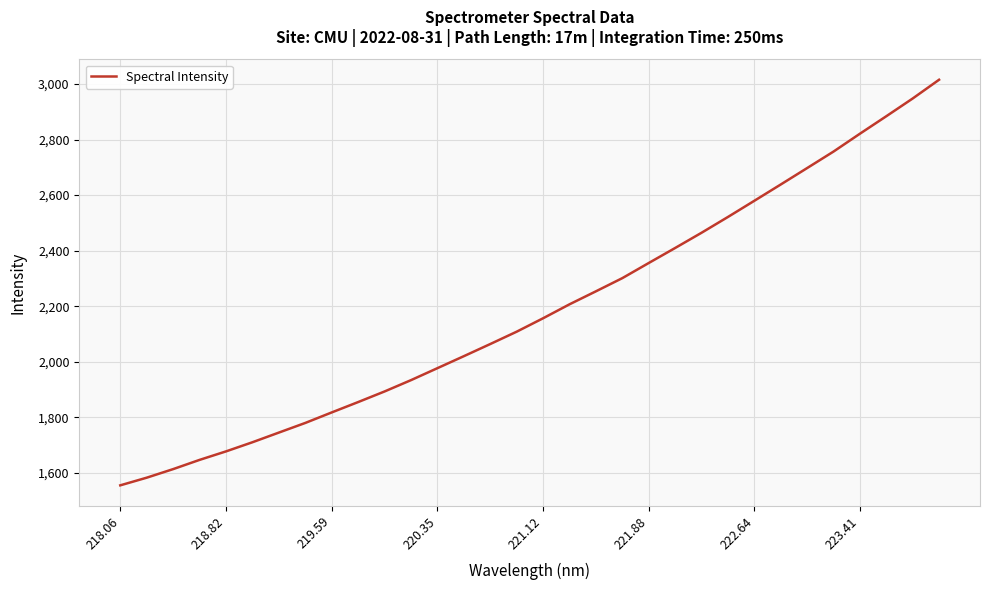

What is the minimum value shown in the chart?

1555.1